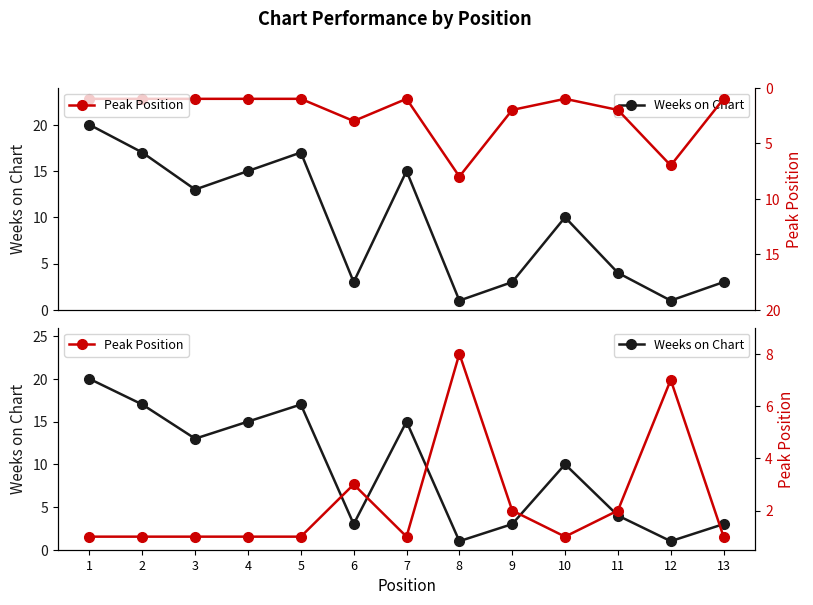

At which category does the chart reach its minimum across all series?

8